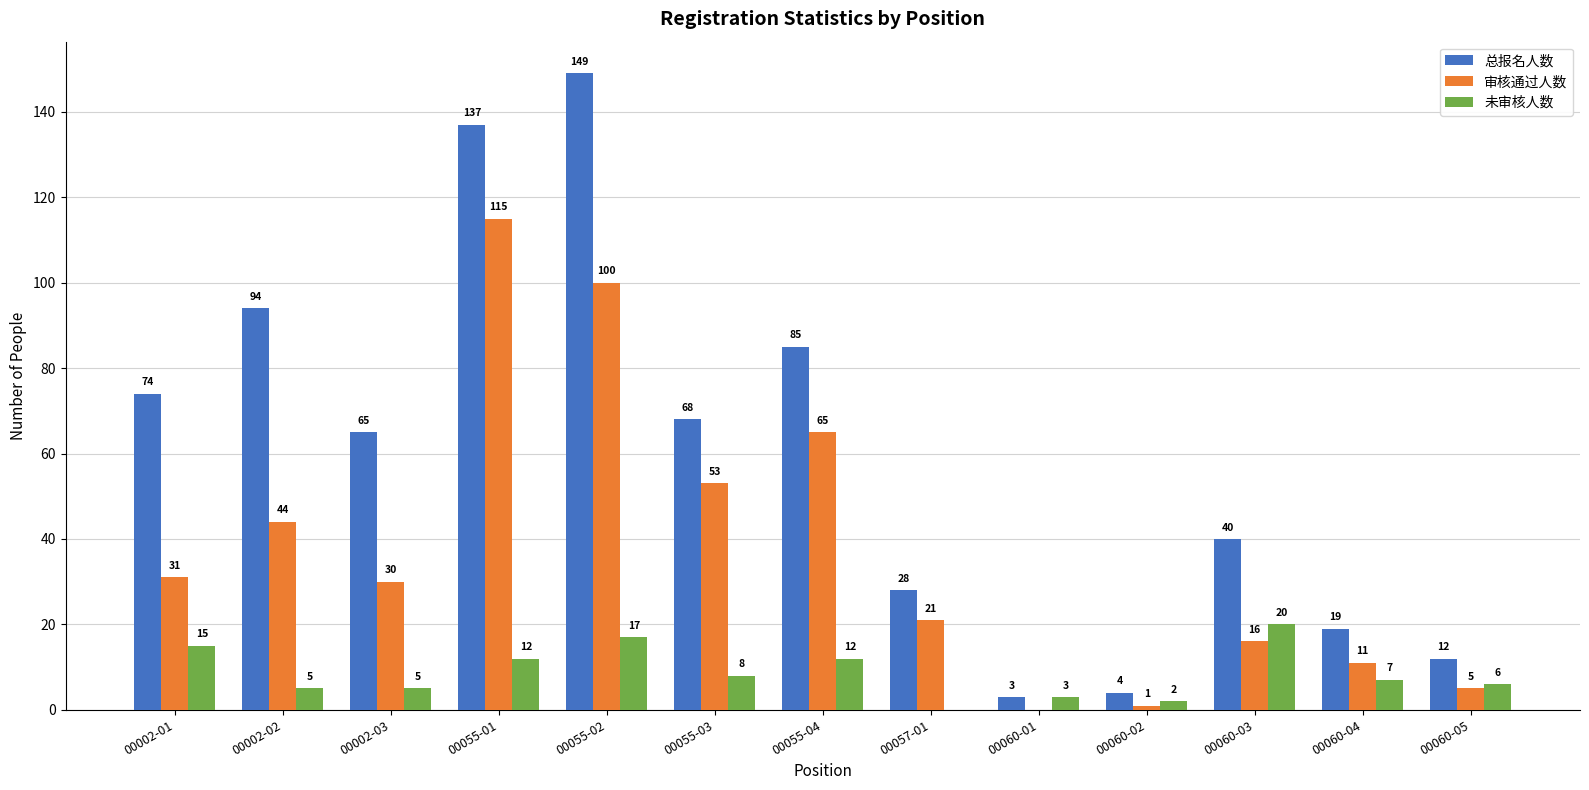

The 未审核人数 series shows 4 at 00002-01. True or false?

False